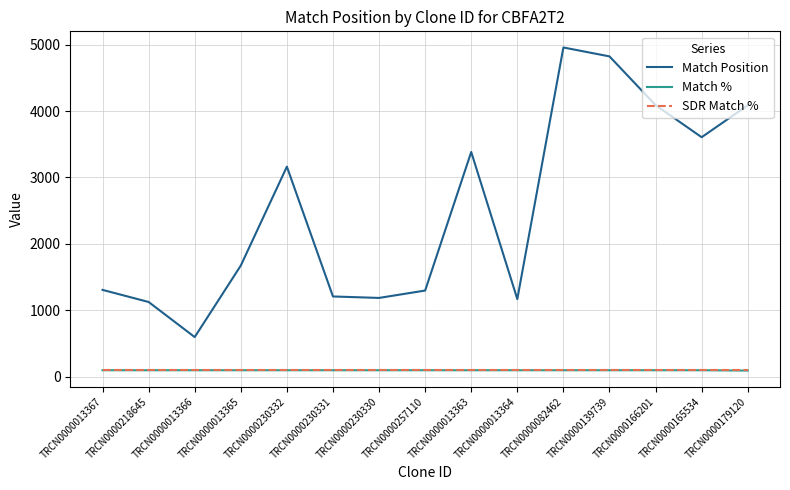

What are all the series names shown in the legend?

Match Position, Match %, SDR Match %